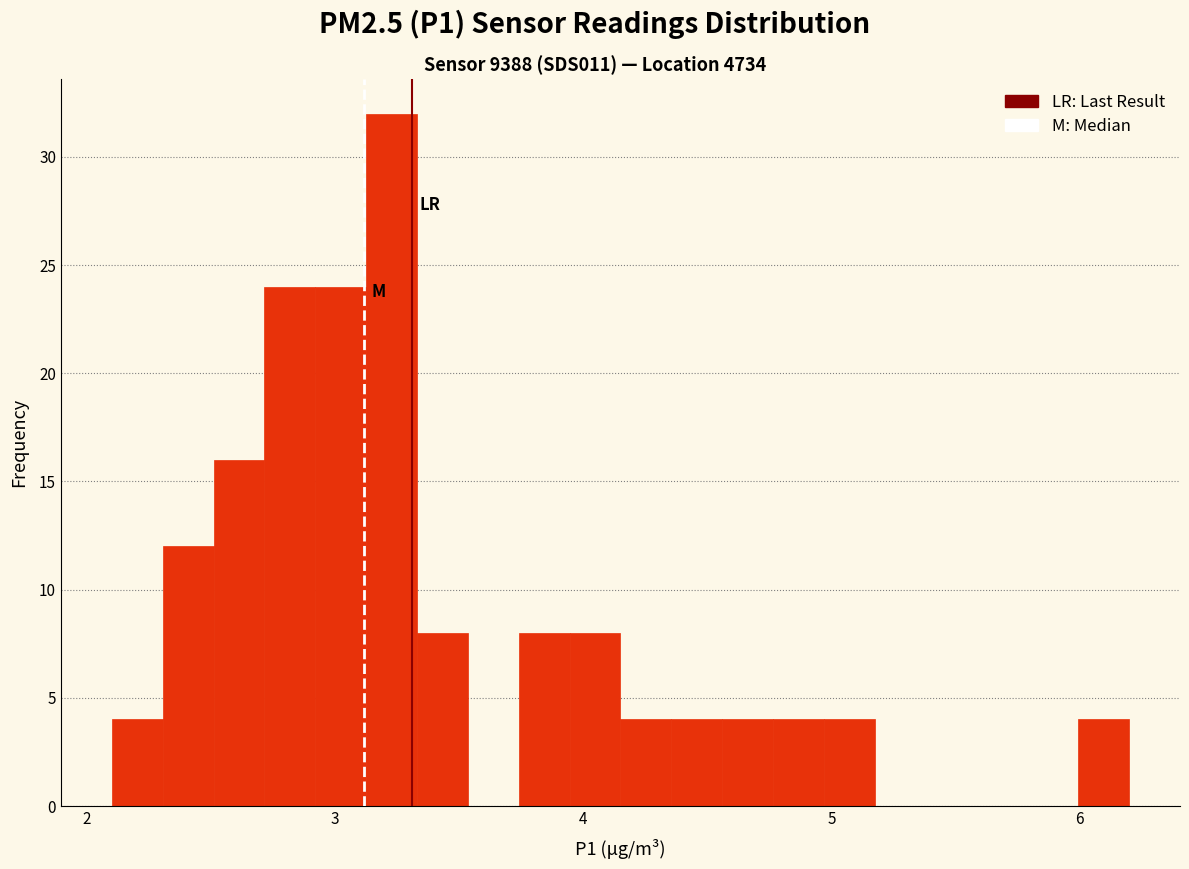

Read against the x-axis, roughly where is the centre of the tallest bar?

3.2